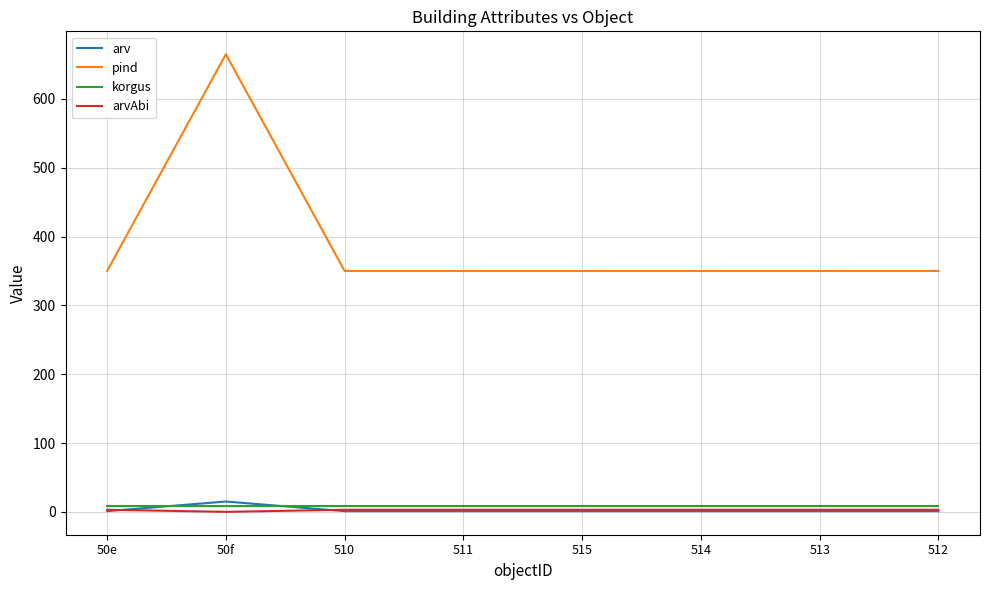

What is the difference between the highest and lowest values at 511?

349